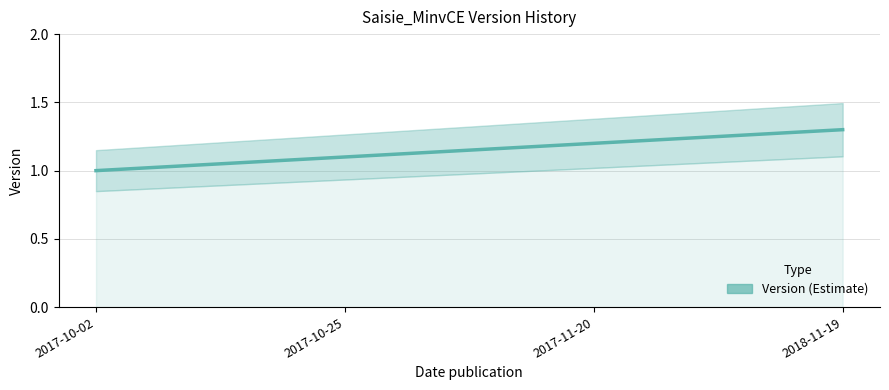

What position from the left is 2018-11-19?

4